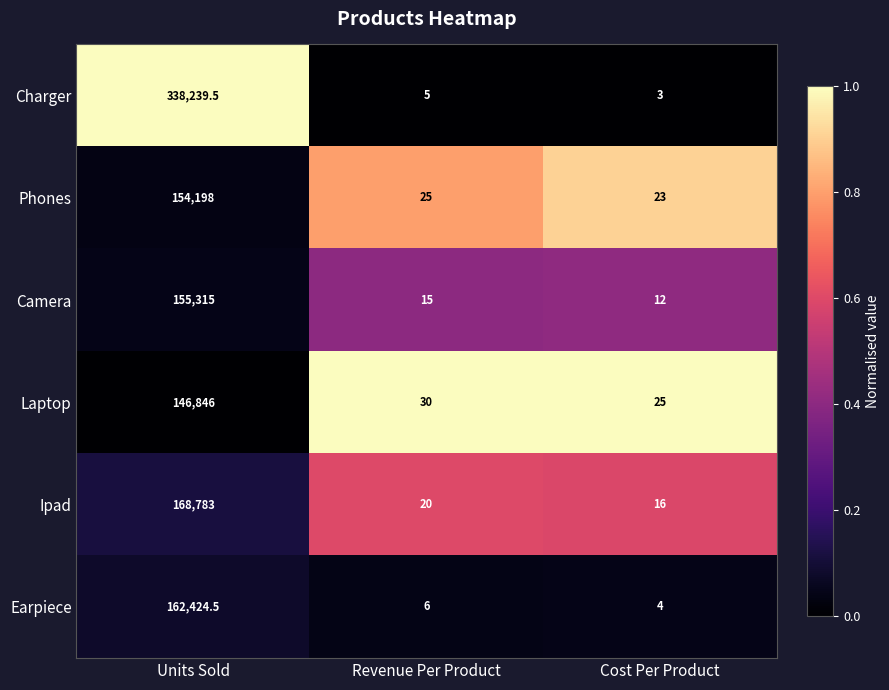

Is it true that Phones equals 23.0 at Cost Per Product?

True